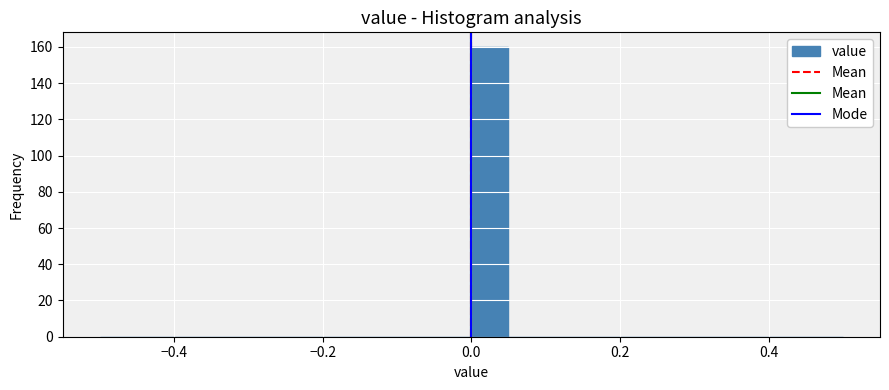

Around what value on the x-axis is the tallest bar? Give the approximate position of its centre, as read against the axis.

0.02